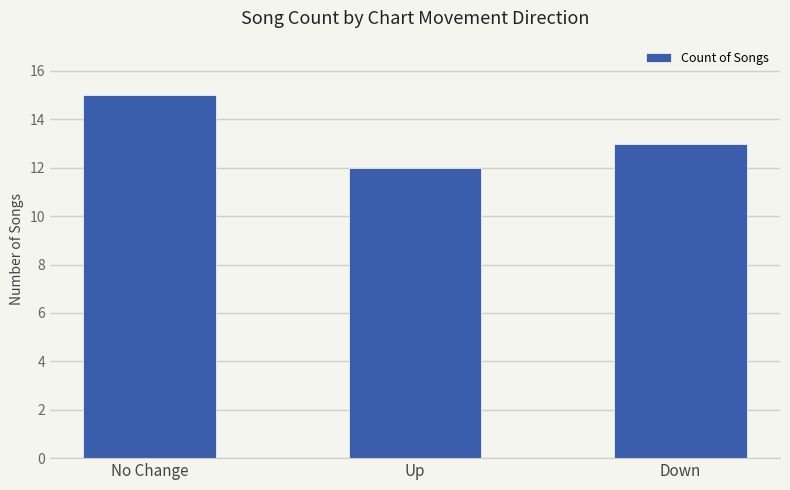

Reading right to left, list all the values displayed in this chart.

13	12	15